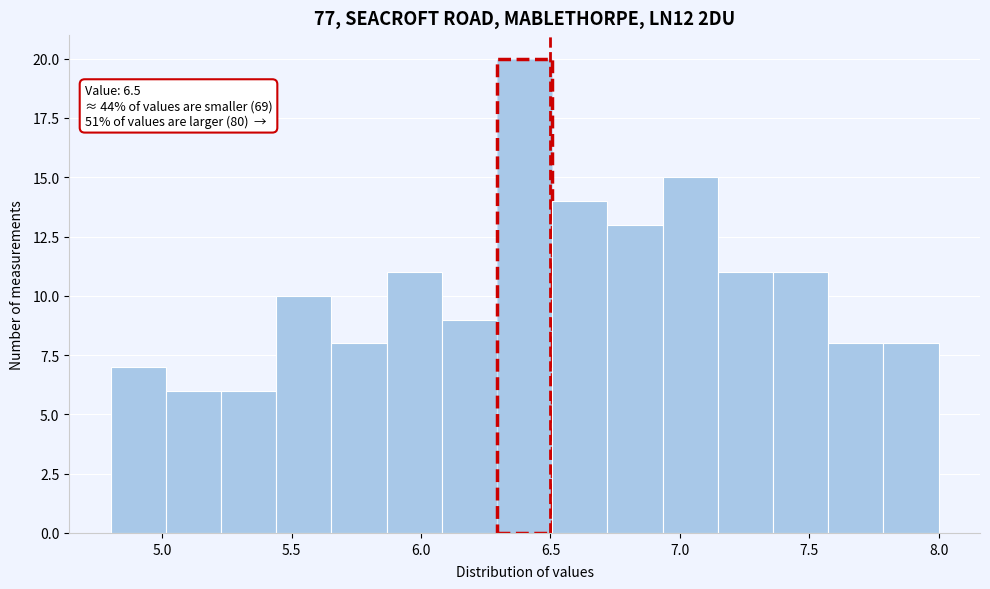

Which range on the x-axis has the tallest bar?

6.30 to 6.50